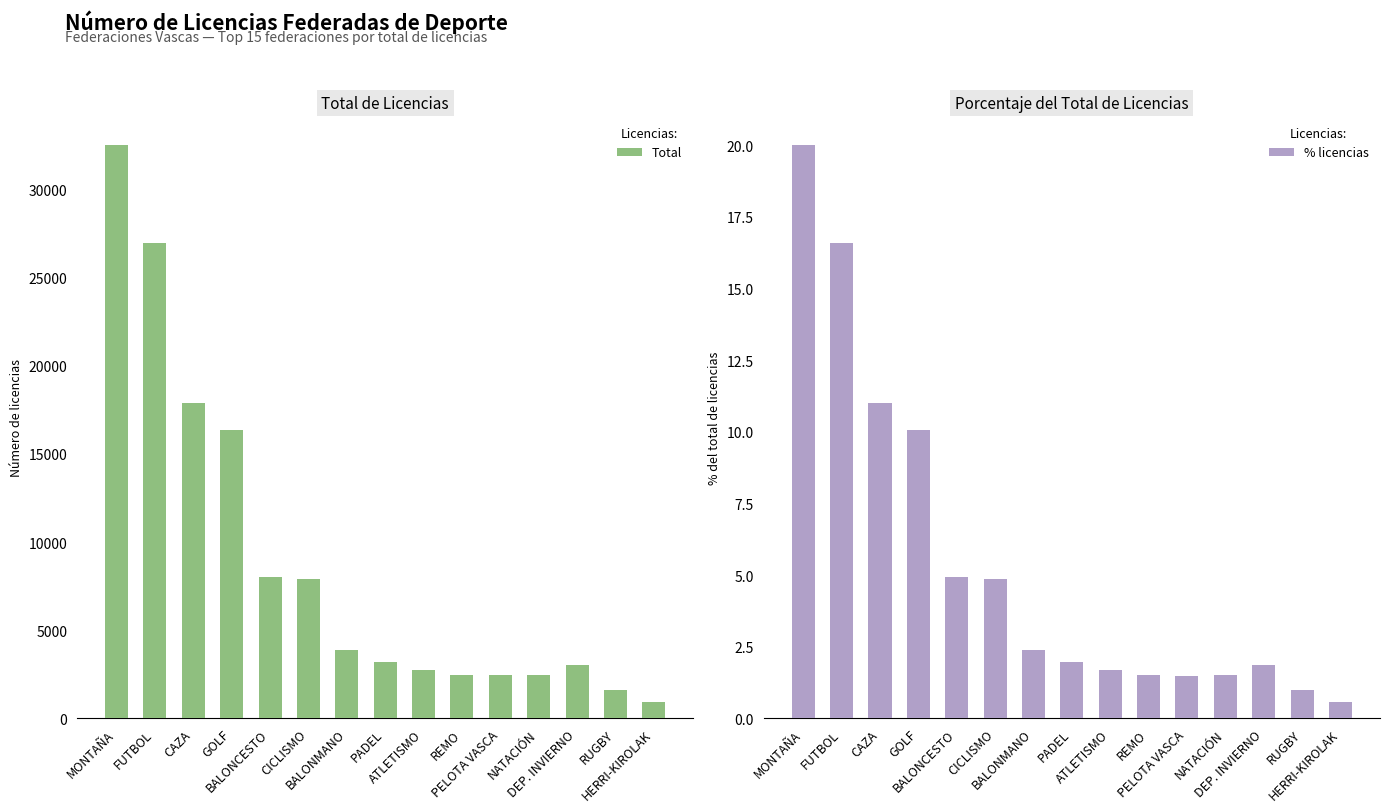

What is the minimum value shown in the chart?

0.6